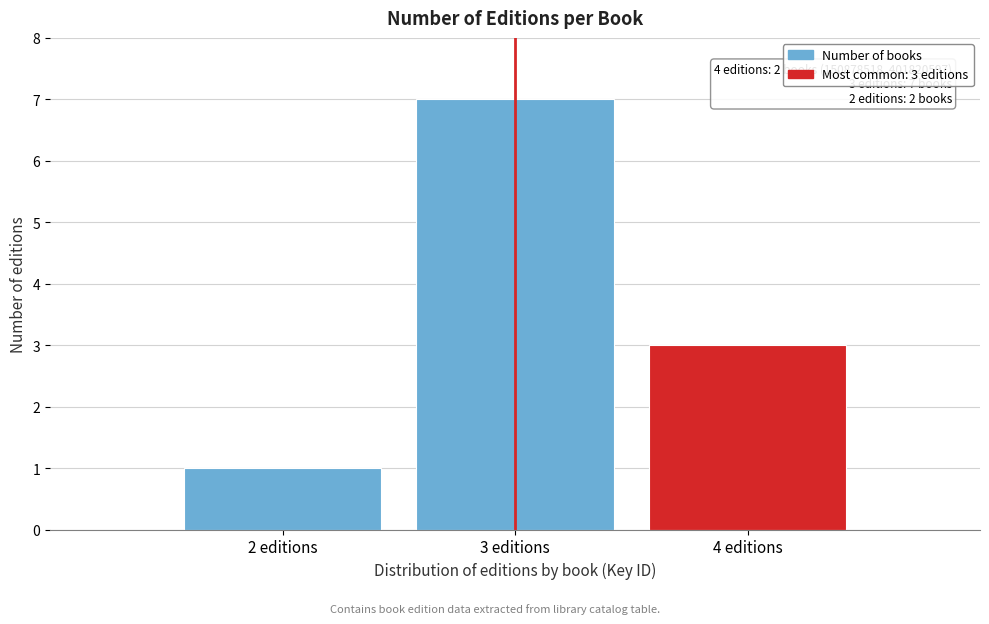

Reading left to right, list all the values displayed in this chart.

2 editions=1	3 editions=7	4 editions=3